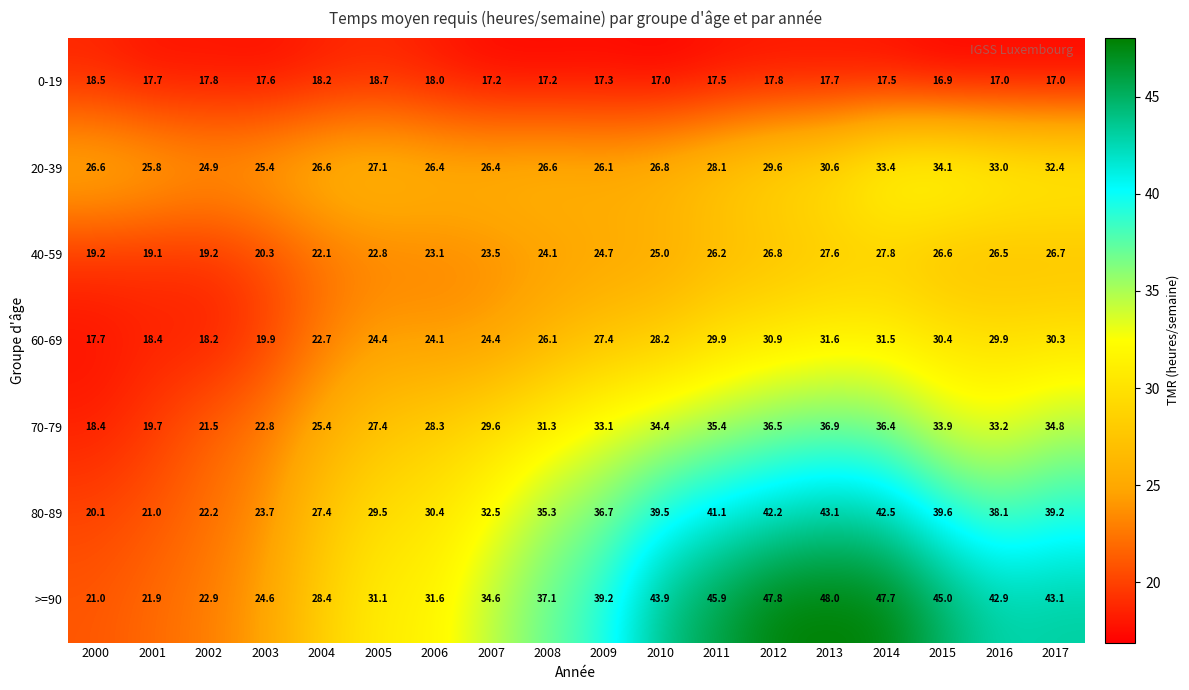

Rank the series at 2003 from lowest to highest value.

0-19, 60-69, 40-59, 70-79, 80-89, >=90, 20-39